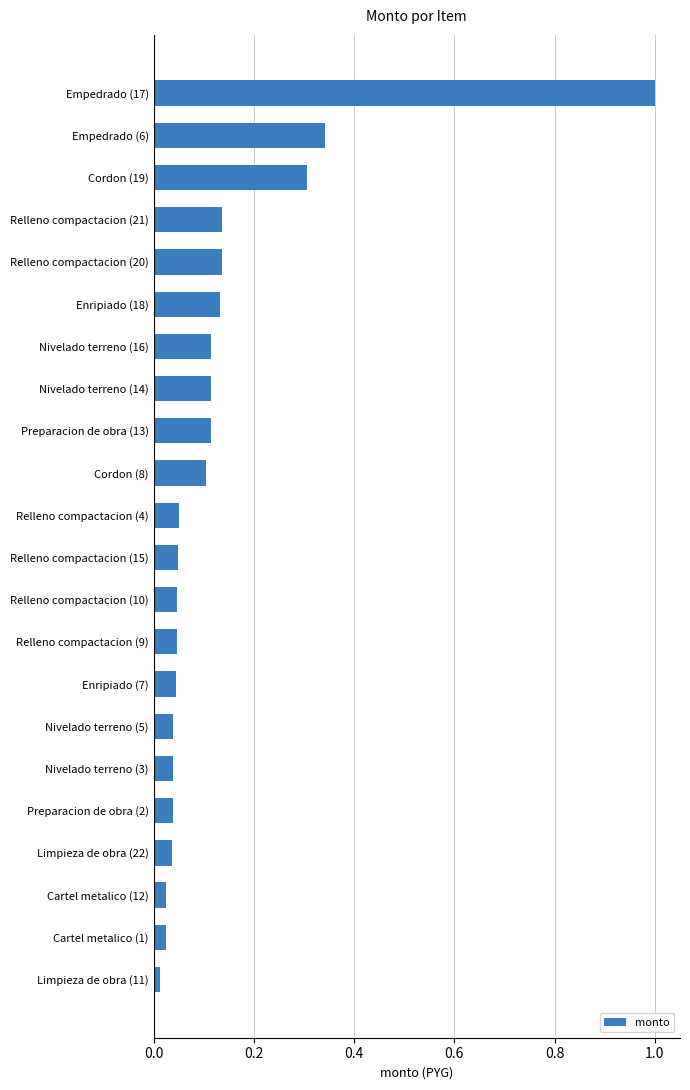

Does the chart contain stacked bars?

No